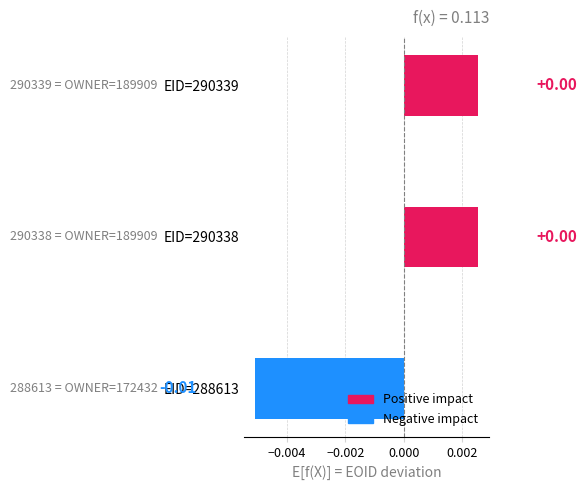

How many values are above zero?

2